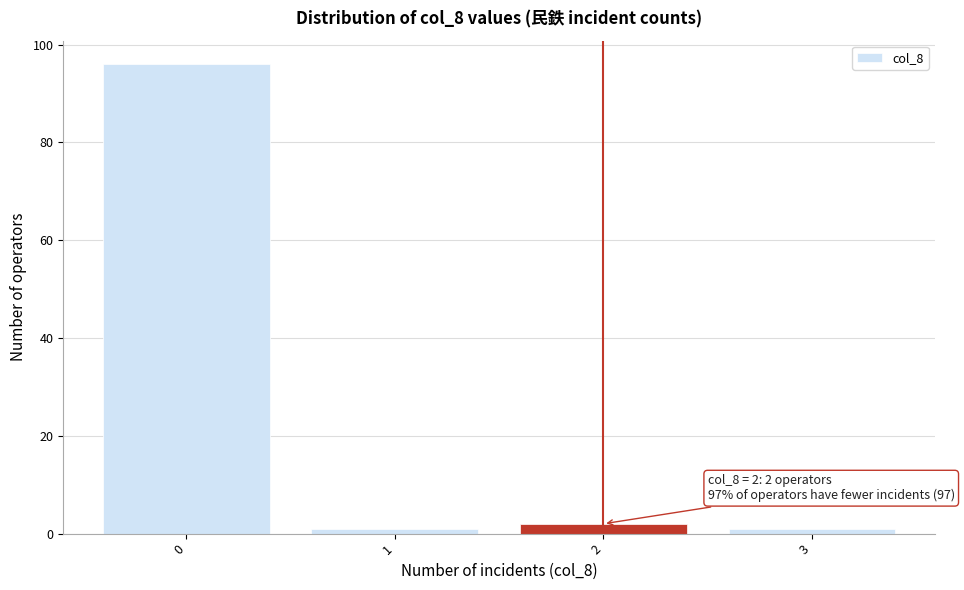

Reading right to left, list all the values displayed in this chart.

1	2	1	96